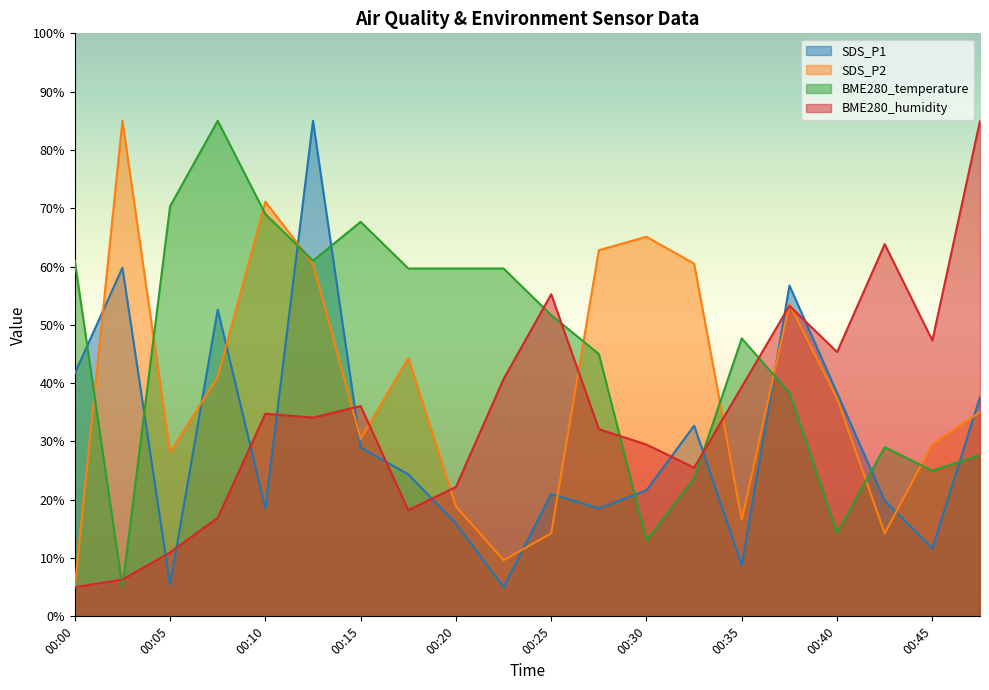

Is it true that SDS_P2 equals 62.8 at 00:27?

True